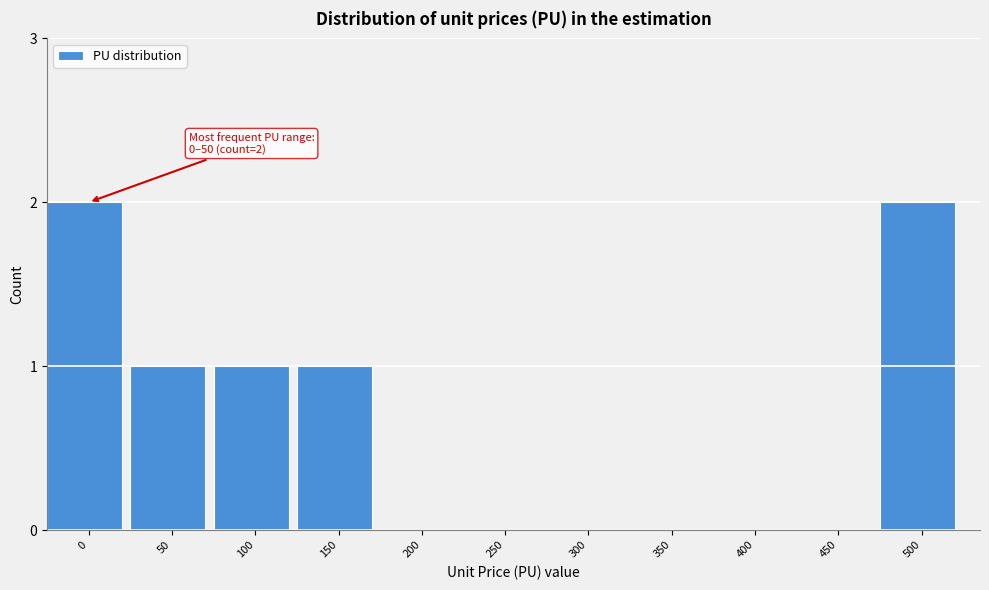

Reading left to right, transcribe all the data shown in this chart.

0=2	50=1	100=1	150=1	200=0	250=0	300=0	350=0	400=0	450=0	500=2